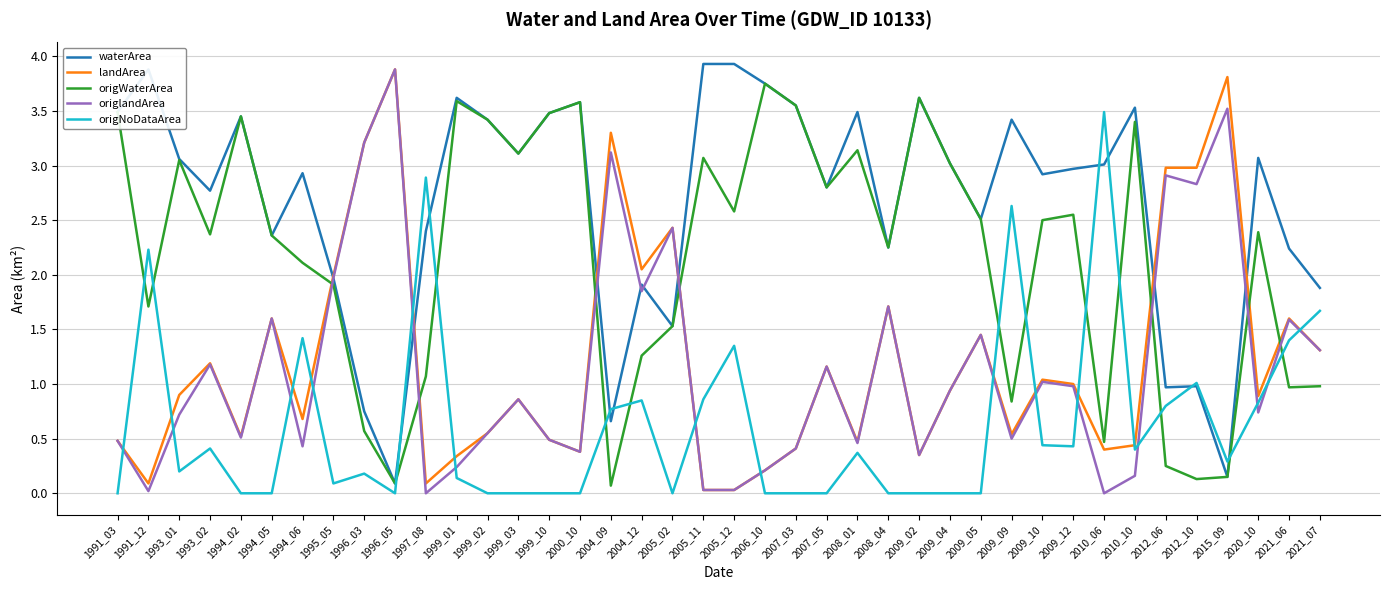

Where is waterArea nearest to the value 2?

1995_05